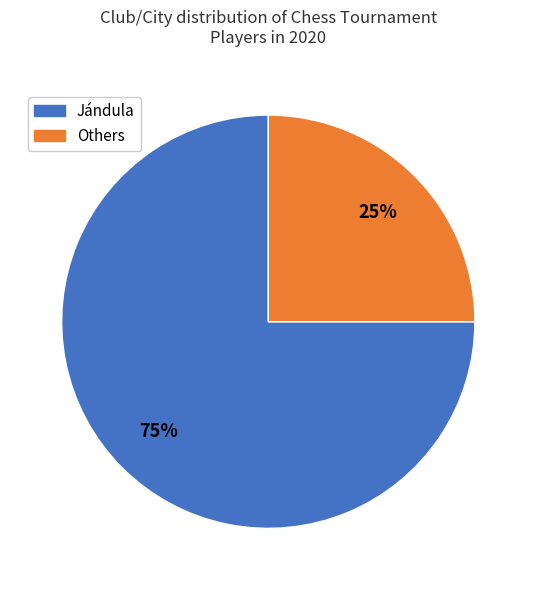

To the nearest percent, what is the difference between the largest and smallest slice percentages?

50%